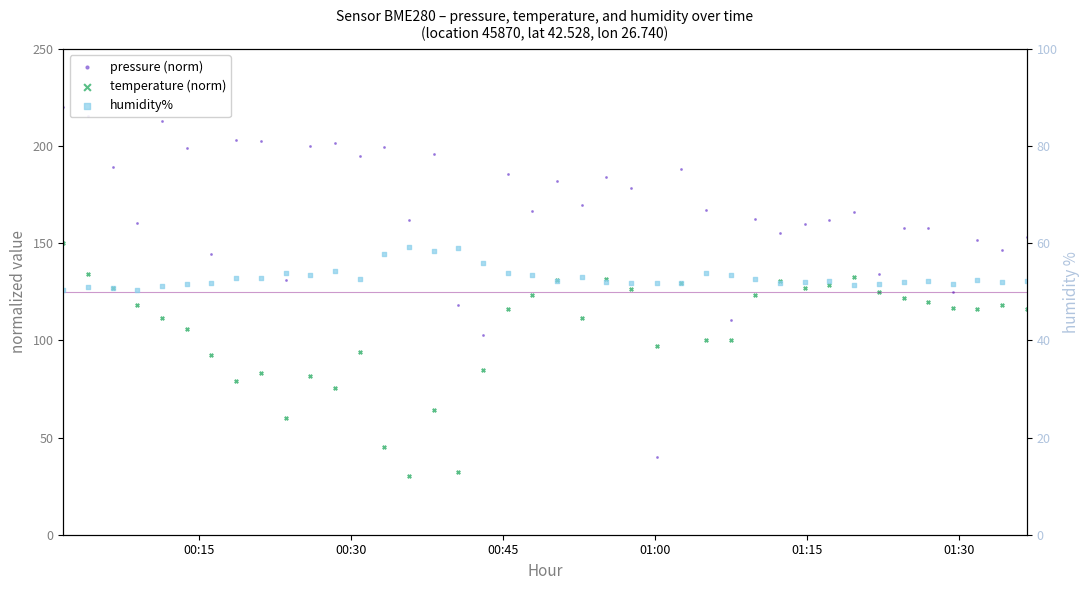

Which series contains the highest Y value?

pressure (norm)